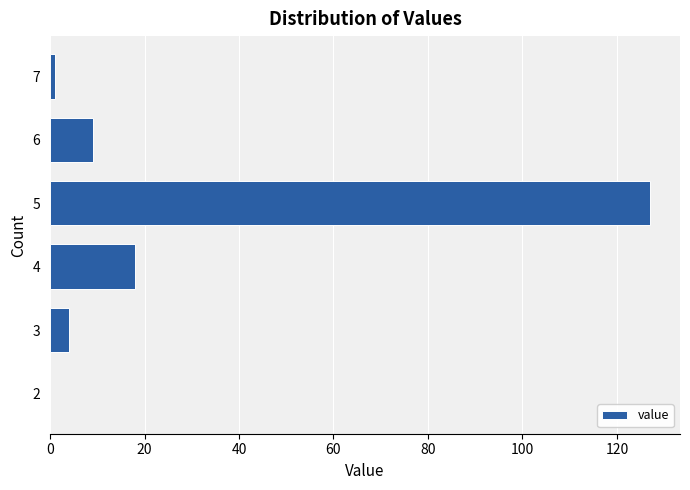

Reading bottom to top, extract all data points from this chart.

2=0	3=4	4=18	5=127	6=9	7=1